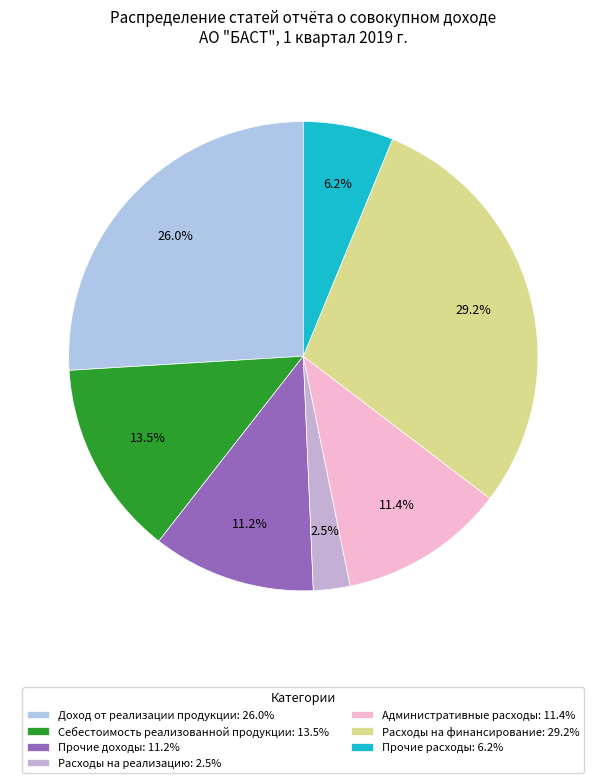

What is the ratio of the value at Расходы на финансирование to the value at Доход от реализации продукции?

1.1